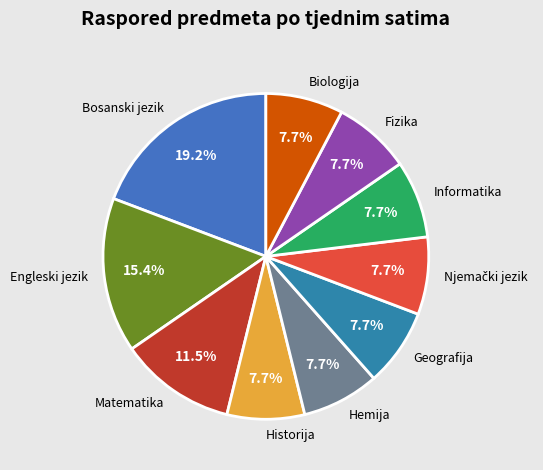

Is Matematika the majority of the pie?

No